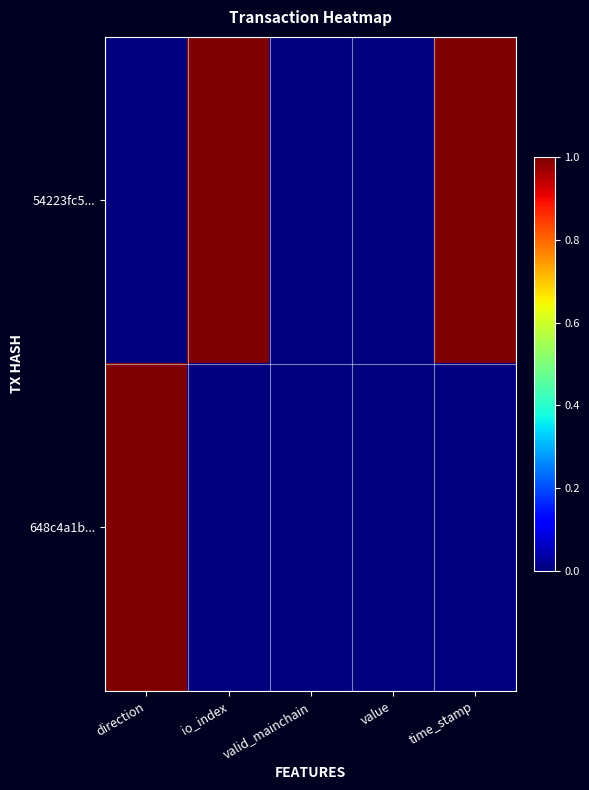

List the series in order of their peak value, highest first.

54223fc5..., 648c4a1b...